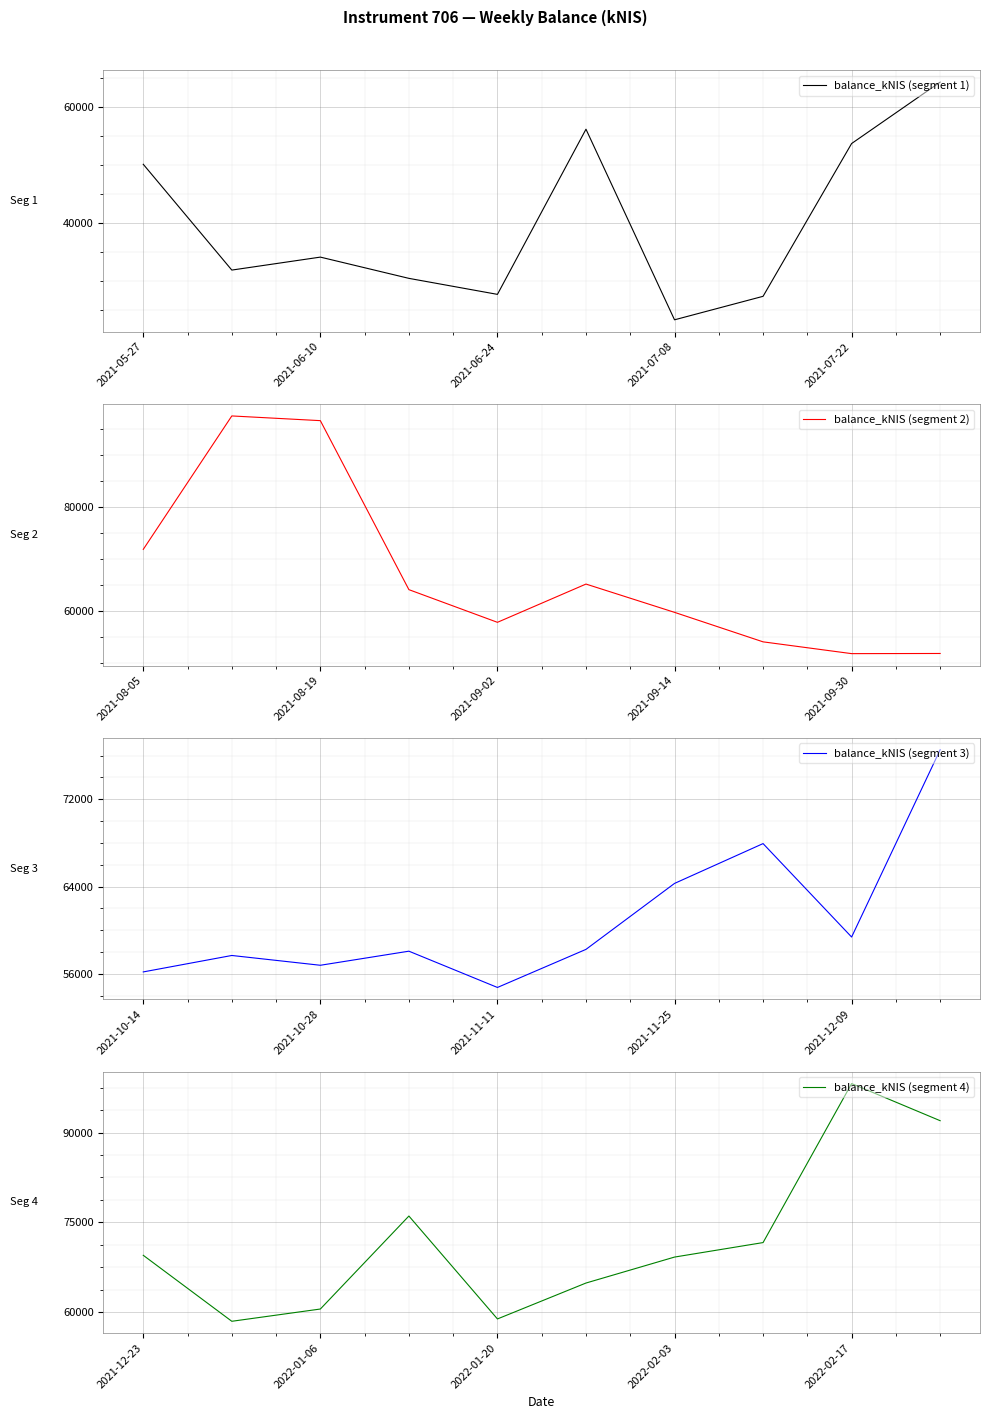

Does the chart display data point markers on the line(s)?

No